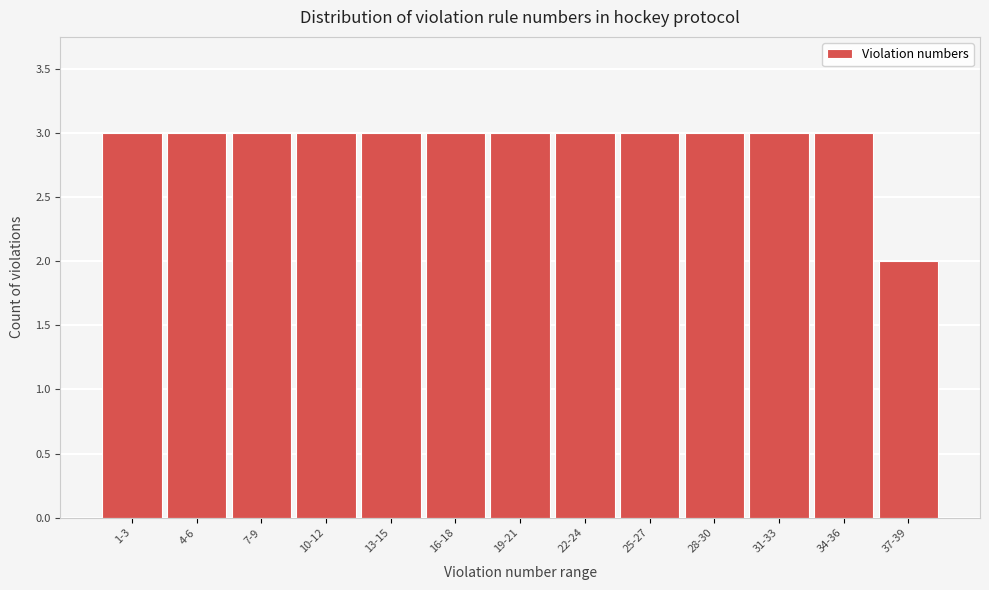

Reading left to right, list all the values displayed in this chart.

3	3	3	3	3	3	3	3	3	3	3	3	2